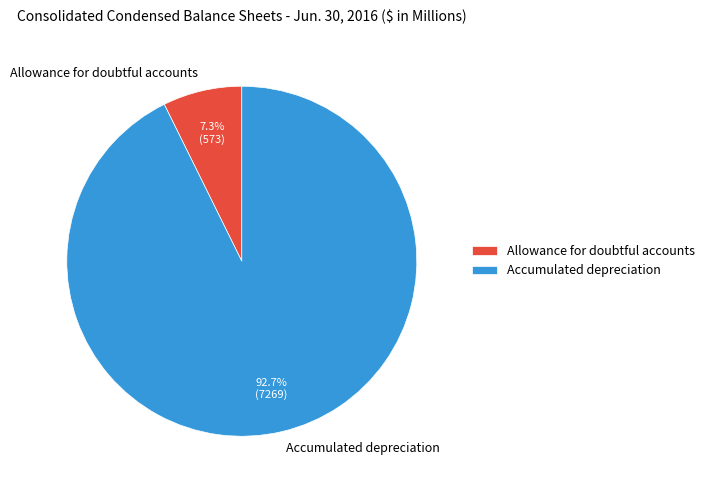

To the nearest percent, what is the combined percentage of Allowance for doubtful accounts and Accumulated depreciation?

100%